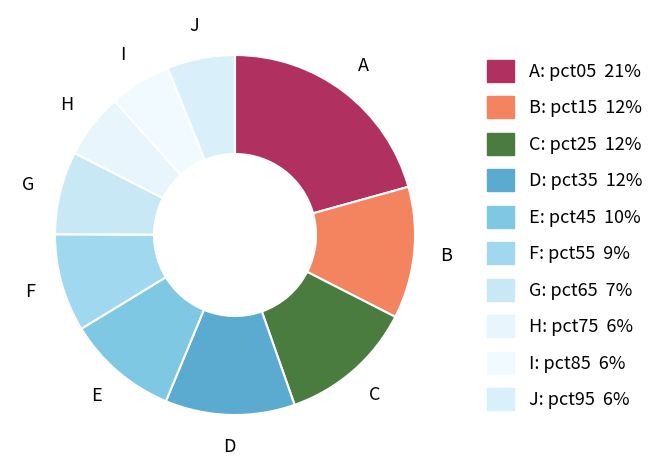

Rank the categories by value from highest to lowest.

pct05, pct25, pct15, pct35, pct45, pct55, pct65, pct95, pct75, pct85